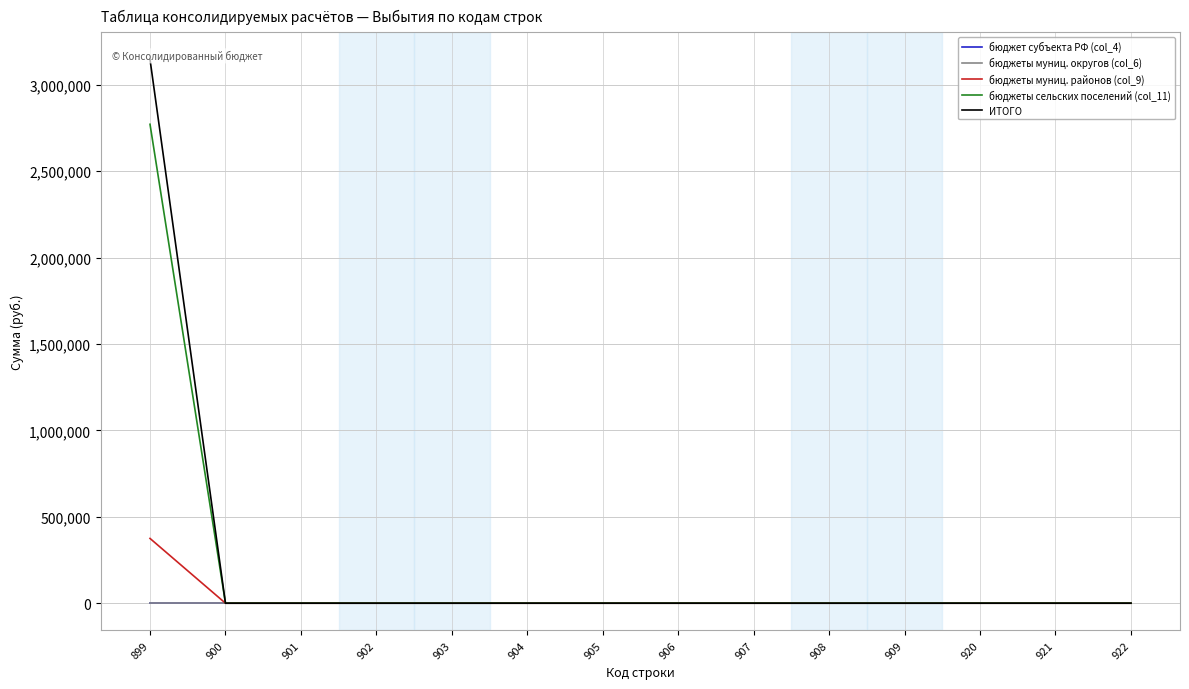

True or false: бюджет субъекта РФ (col_4) has more than 0 interior local peaks.

False